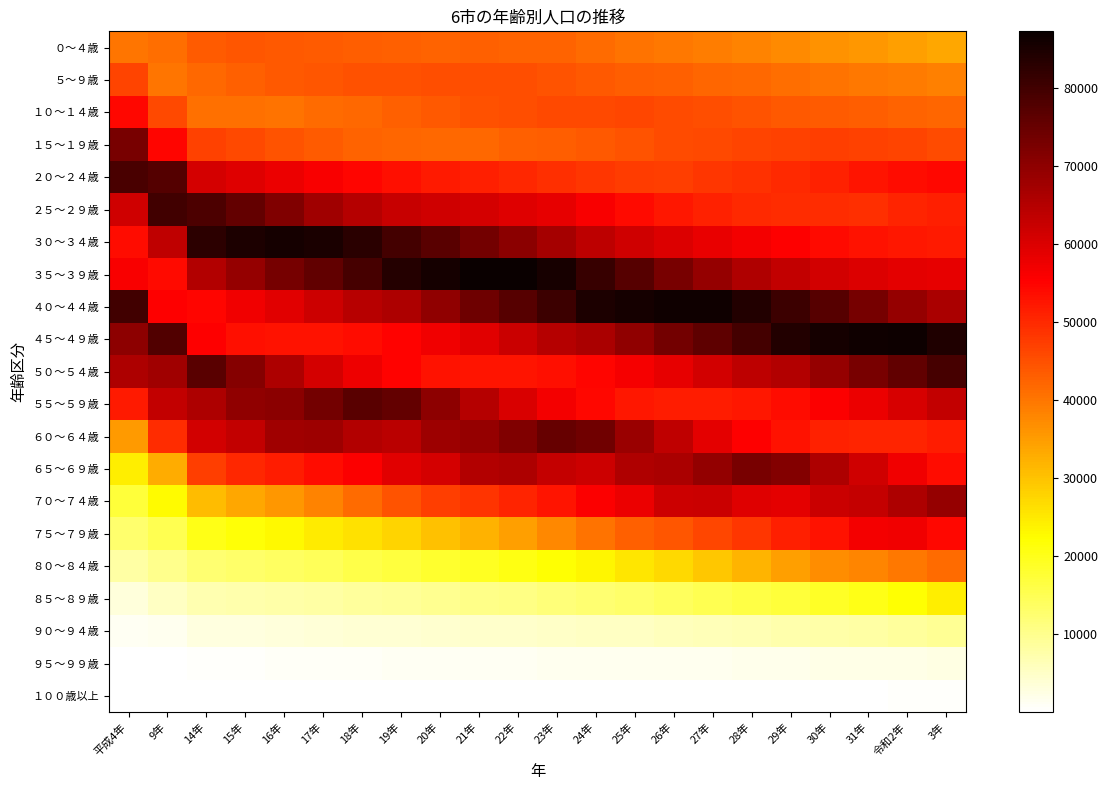

Which series has the largest range (max minus min)?

７０～７４歳